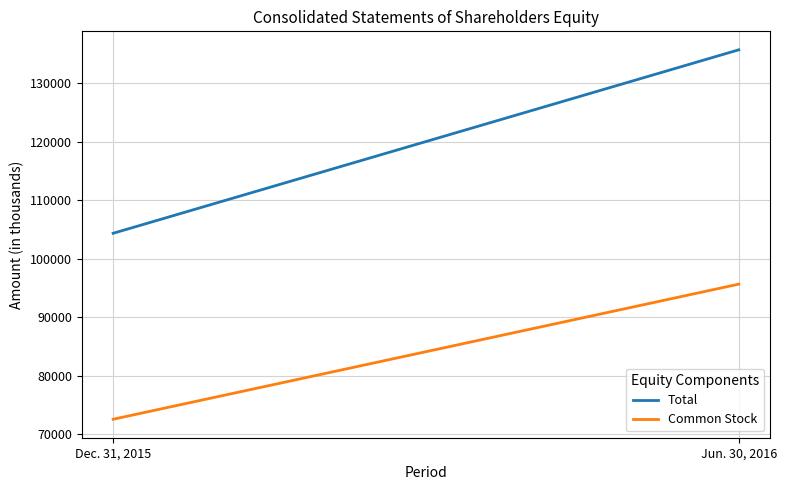

List the series in order of their overall mean, highest first.

Total, Common Stock